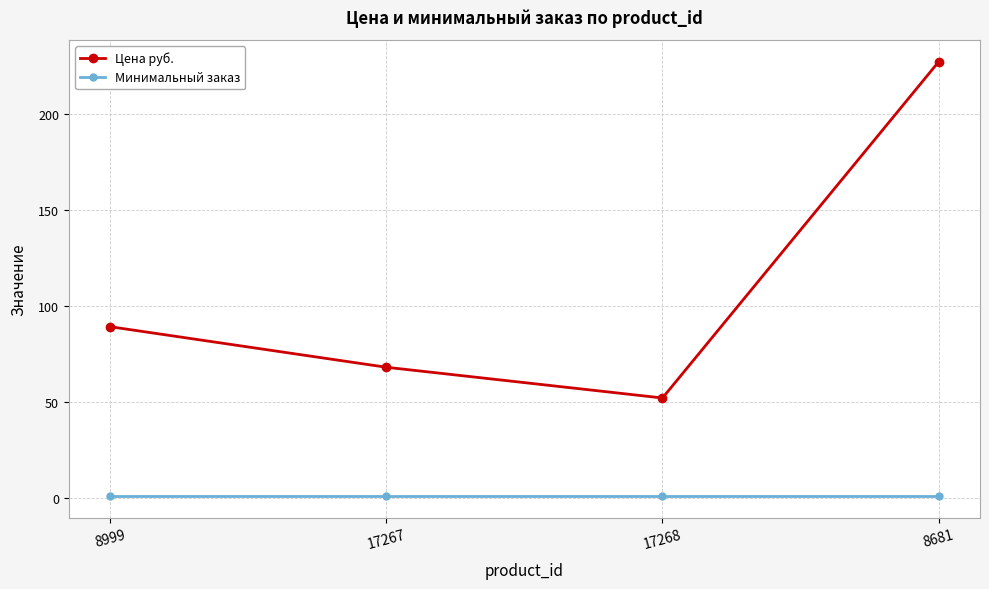

Rank the series at 17267 from highest to lowest value.

Цена руб., Минимальный заказ